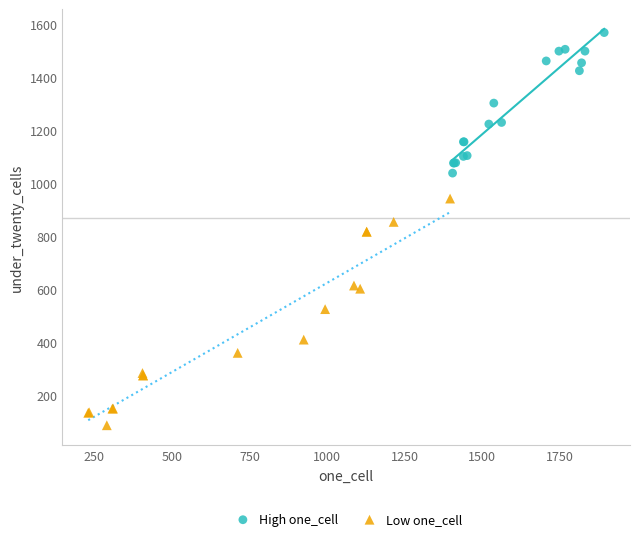

What are all the series names shown in the legend?

High one_cell, Low one_cell